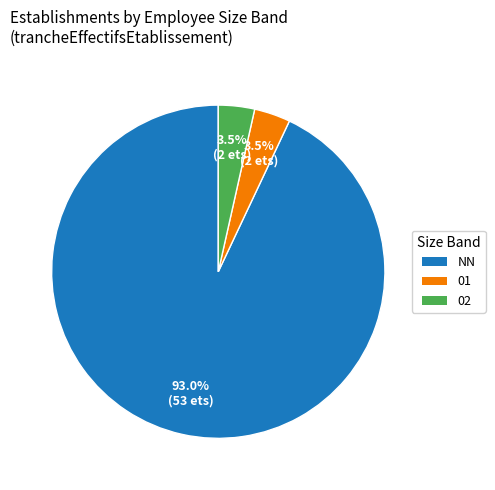

Does any single category account for the majority?

Yes